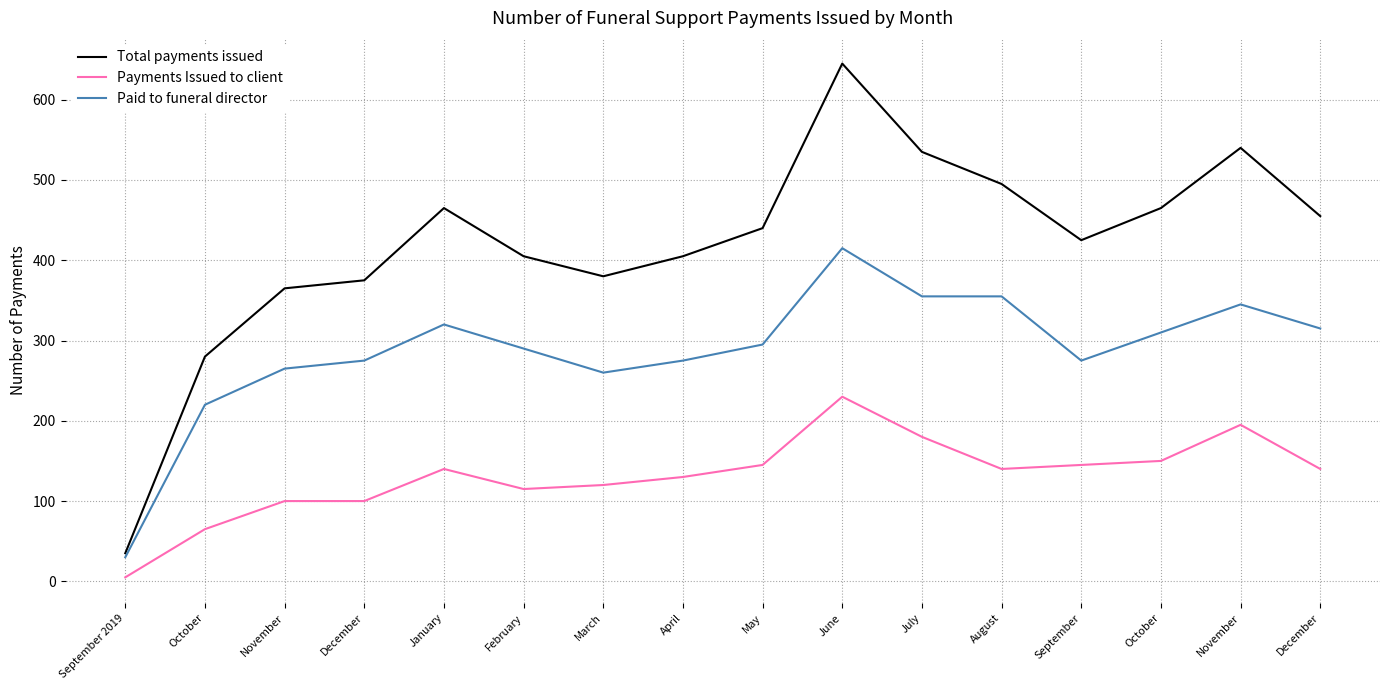

What is the sum of the Paid to funeral director values at July and May?

650